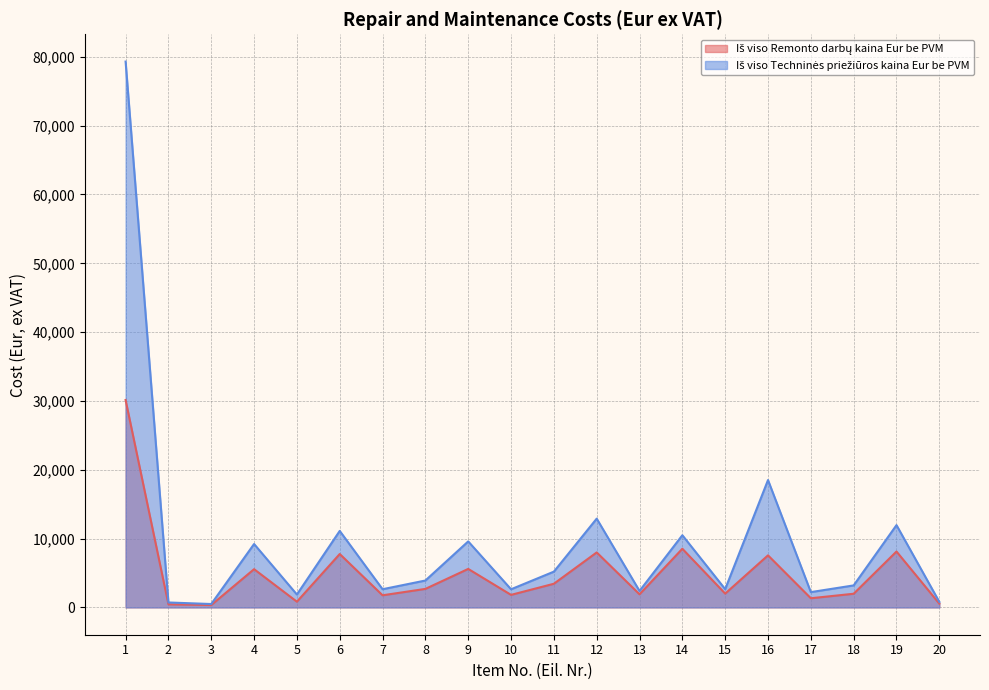

Which series has the largest total across all categories?

Iš viso Techninės priežiūros kaina Eur be PVM